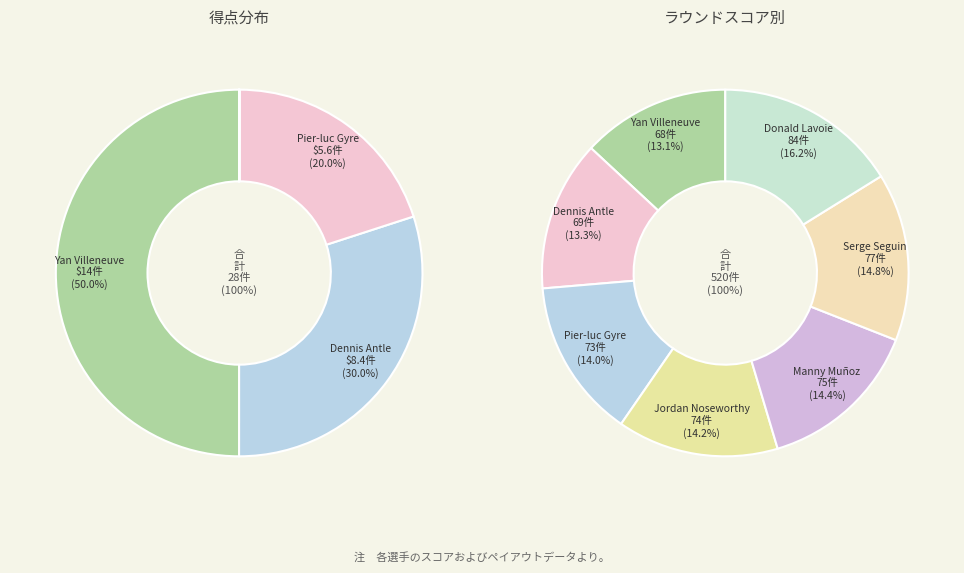

Rank the categories by value from highest to lowest.

Yan Villeneuve, Dennis Antle, Pier-luc Gyre, Jordan Noseworthy, Manny Muñoz, Serge Seguin, Donald Lavoie